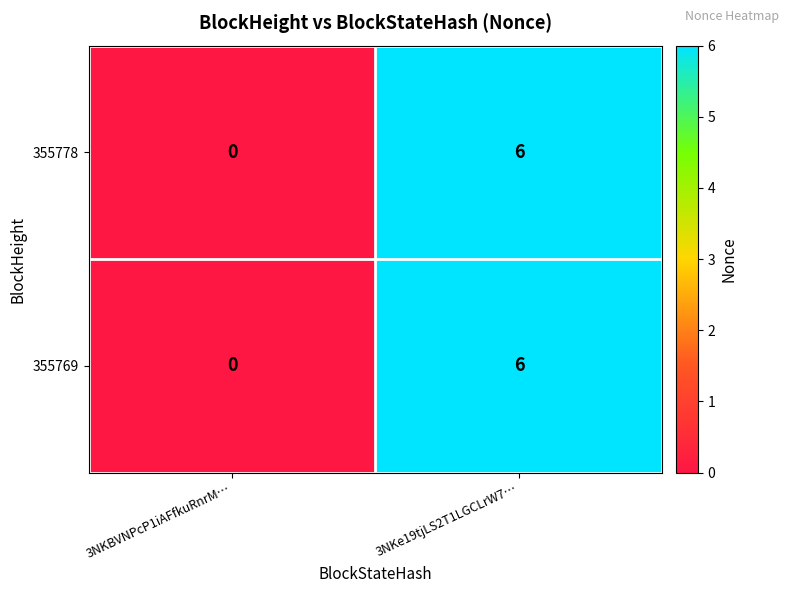

How many values in 355769 are above zero?

1